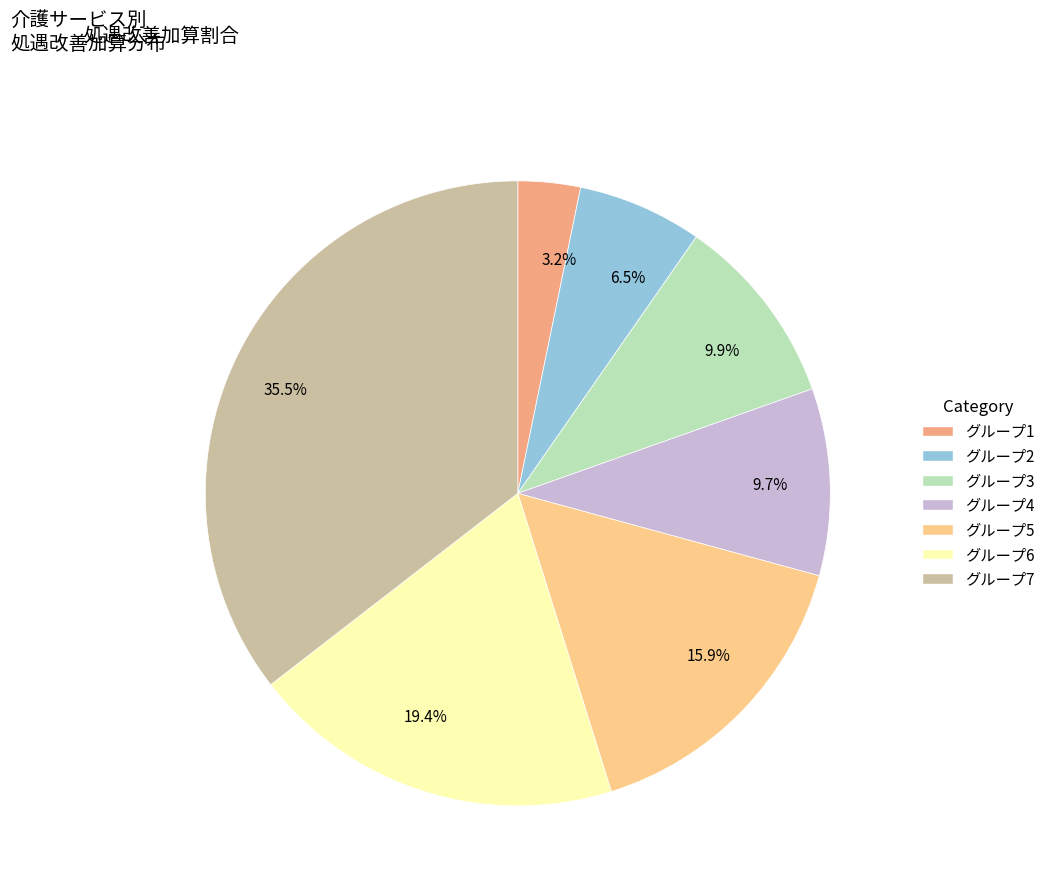

Which has a higher value, 9.9% or 6.5%?

9.9%